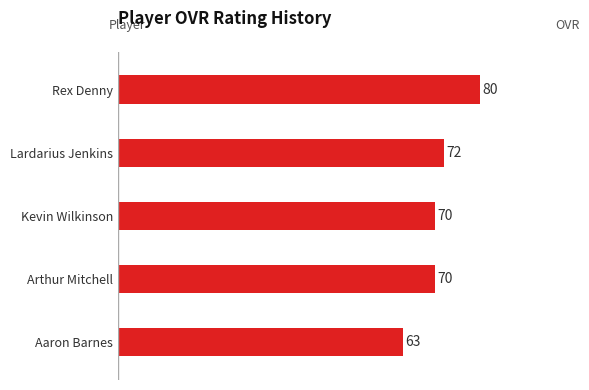

What is the sum of the values at Kevin Wilkinson and Rex Denny?

150